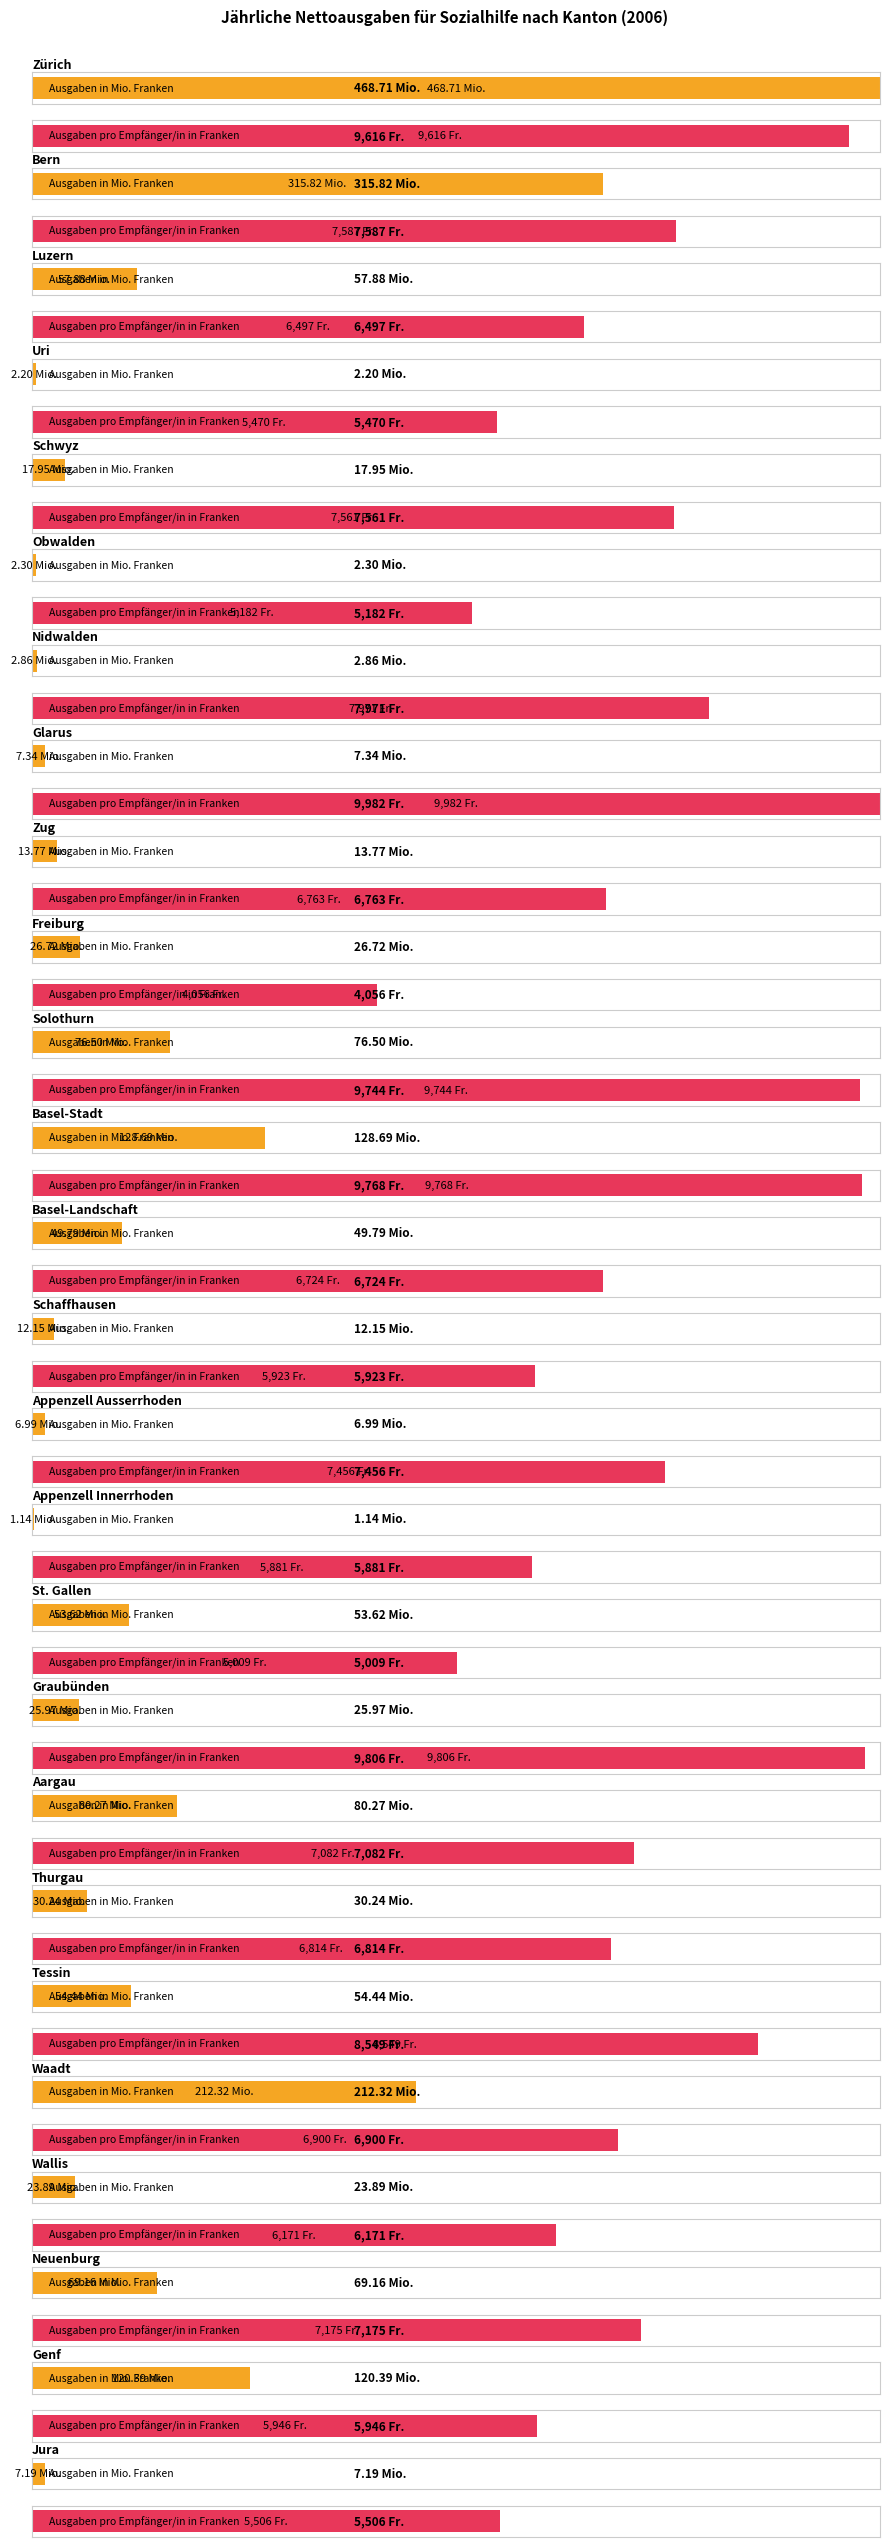

What is the value of the Ausgaben in Mio. Franken bar at the 11th from the left?

76.5